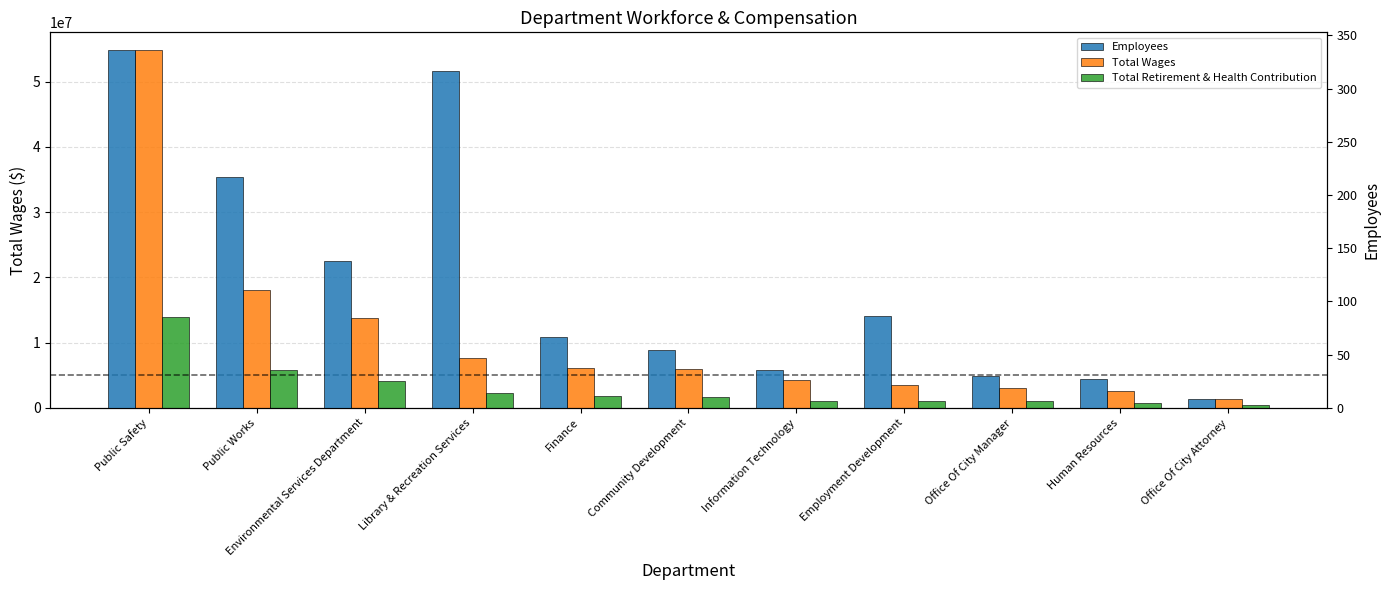

The value of Total Retirement & Health Contribution at Public Works is 3865046. True or false?

False